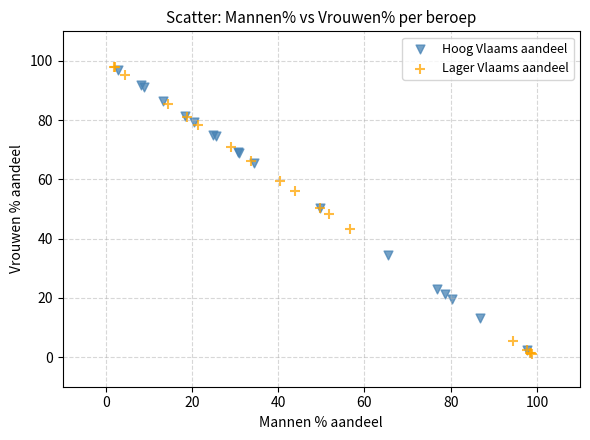

Which series has the largest Y range (max minus min)?

Lager Vlaams aandeel